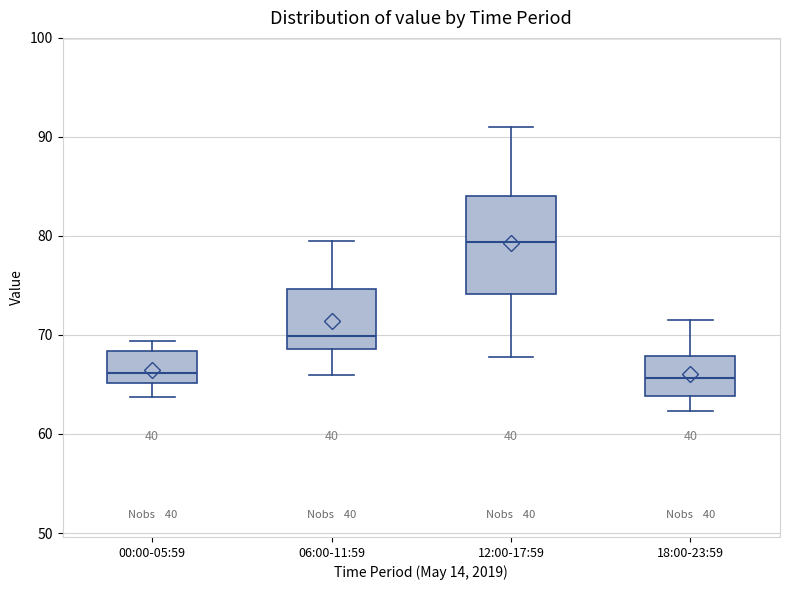

Reading left to right, read every box against the y-axis: the position of its median line, the range the box covers, and the ends of its whiskers. The values are not printed on the chart, so give them approximately, as read against the axis.

00:00-05:59: median 66, box 65 to 68, whiskers 64 to 69
06:00-11:59: median 70, box 69 to 75, whiskers 66 to 80
12:00-17:59: median 79, box 74 to 84, whiskers 68 to 91
18:00-23:59: median 66, box 64 to 68, whiskers 62 to 72